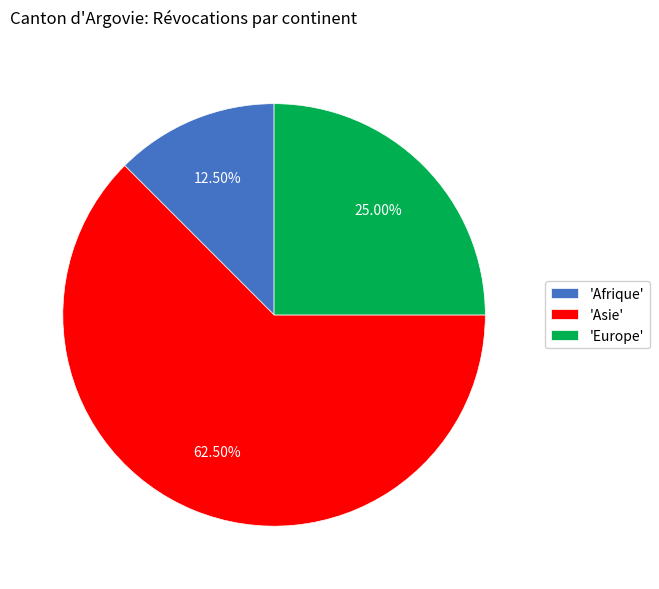

What is the ratio of the value at 'Afrique' to the value at 'Europe'?

0.5